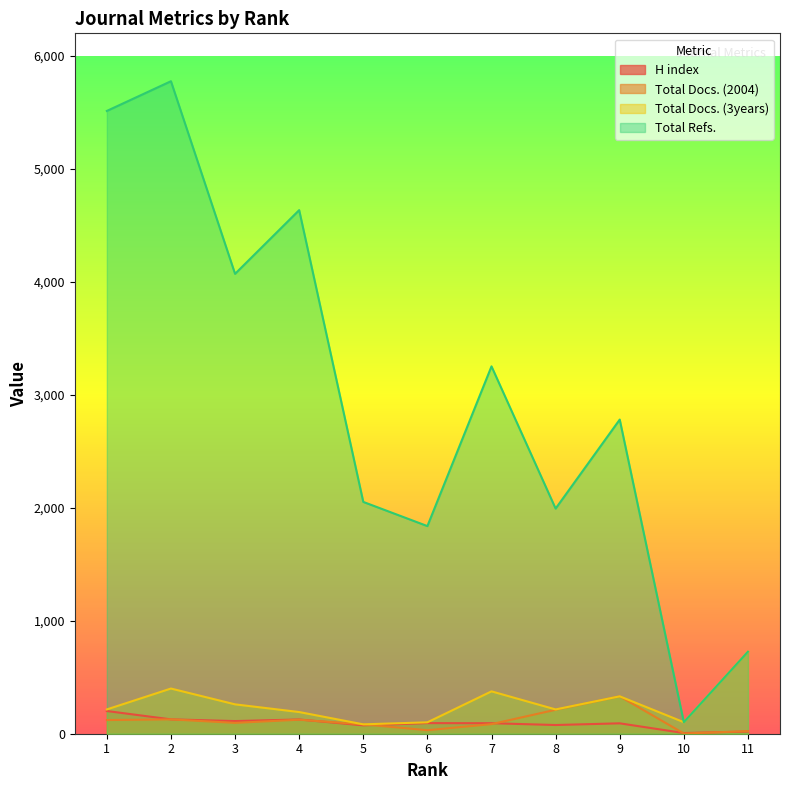

At which category does Total Docs. (2004) reach its first local valley?

3